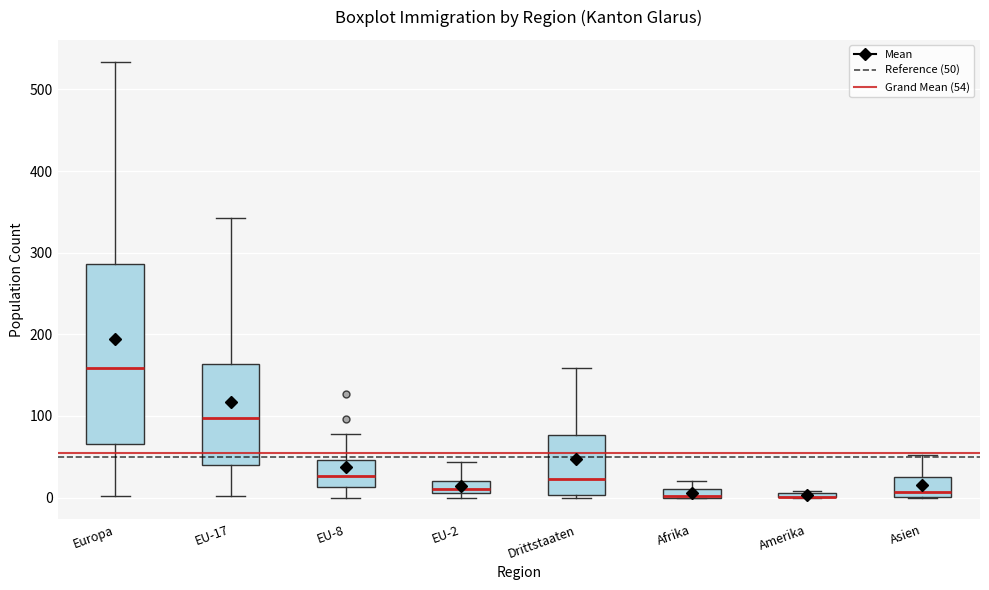

Which box is the tallest, from its lower edge to its upper edge?

Europa